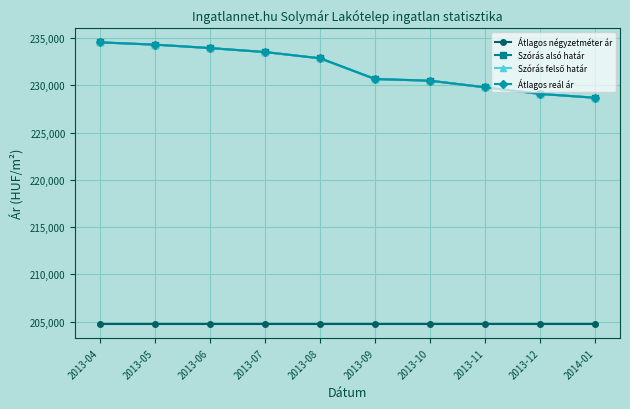

Which has a higher value, 2013-08 or 2013-10?

2013-08